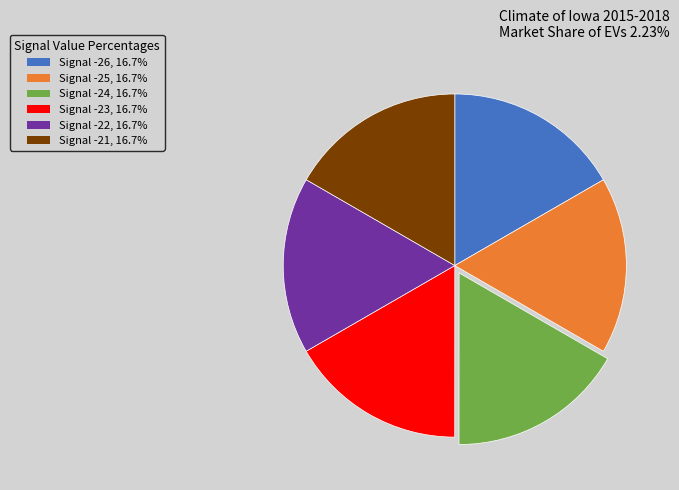

Approximately how many times larger is the value at Signal -25, 16.7% compared to Signal -24, 16.7%?

1.0